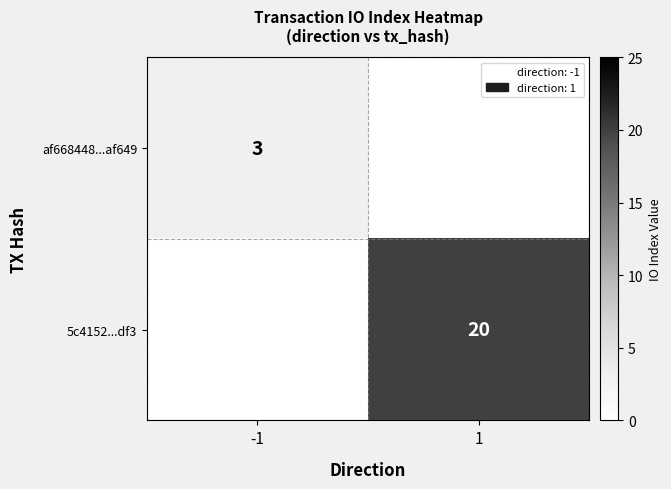

Is it true that af668448...af649 equals 2 at -1?

False